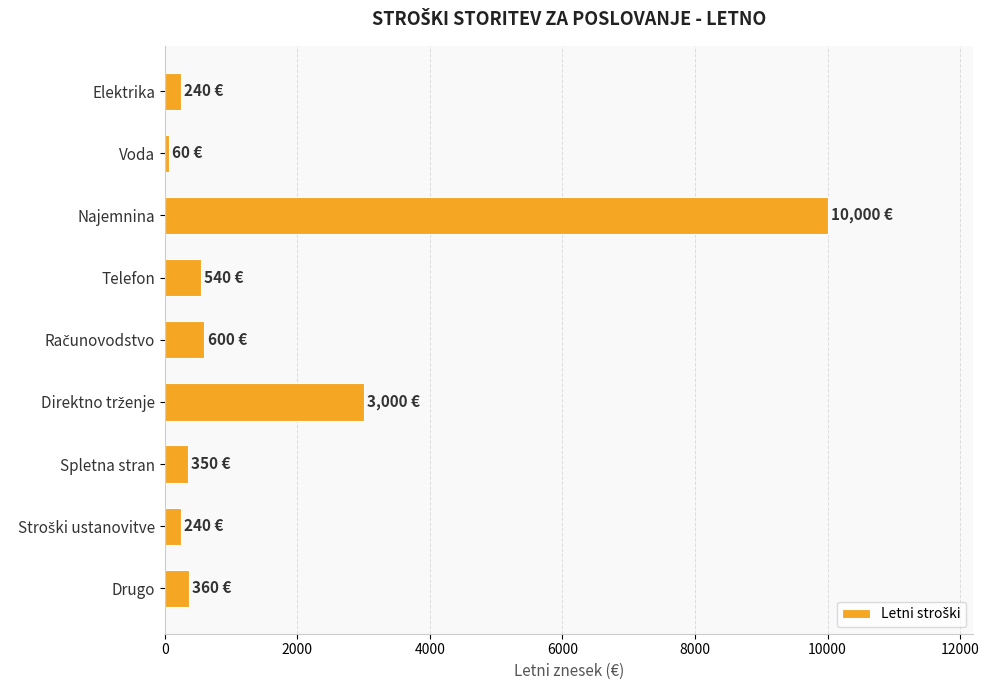

What is the label of the 4th bar from the top?

Telefon